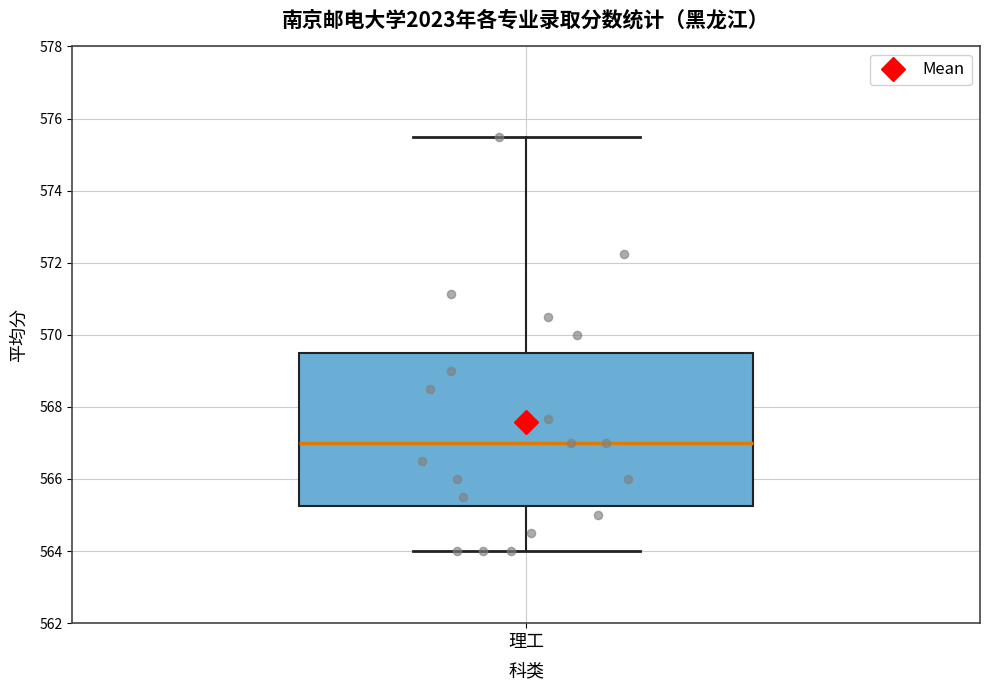

Where is the upper edge of the box for 理工 on the y-axis? The values are not printed on the chart, so give them approximately, as read against the axis.

569.6